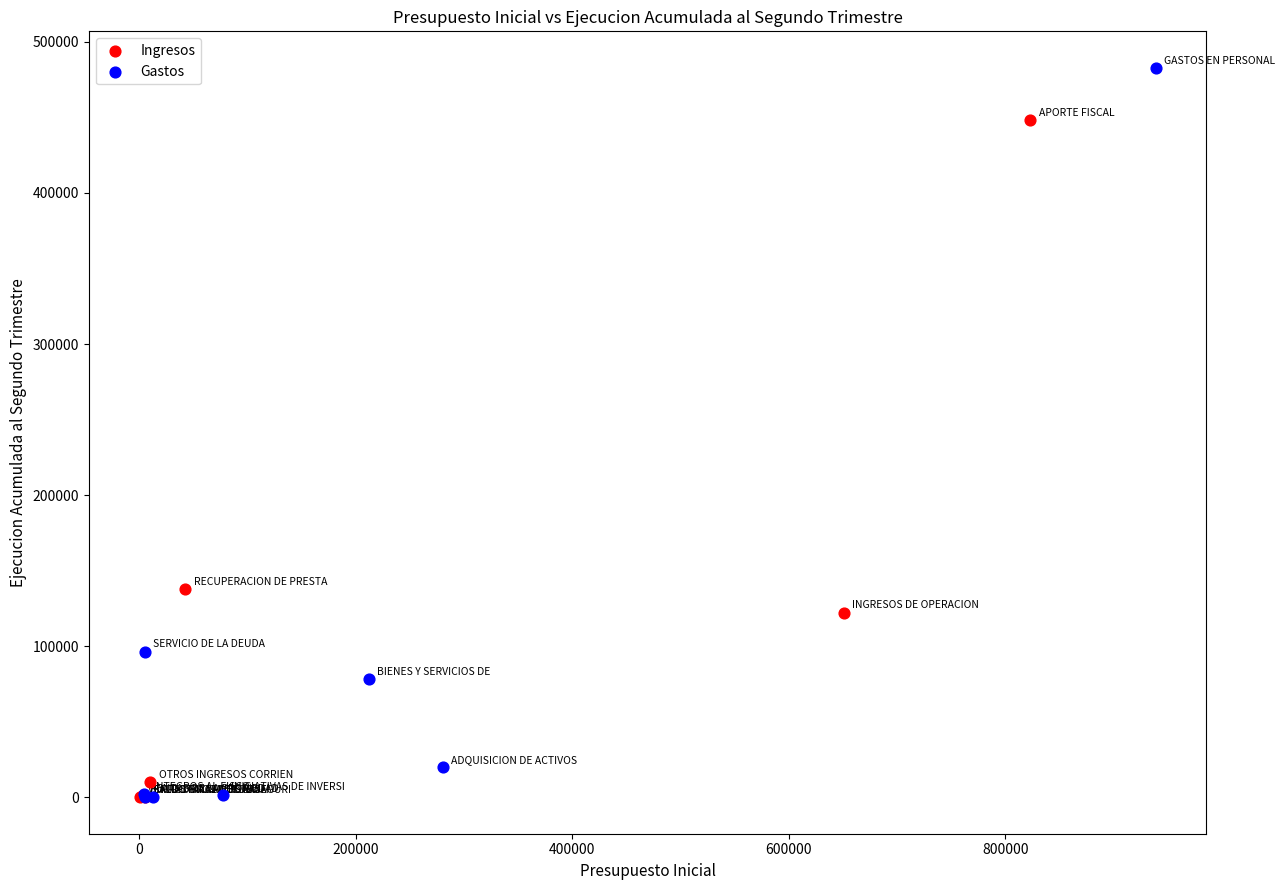

What are all the series names shown in the legend?

Ingresos, Gastos